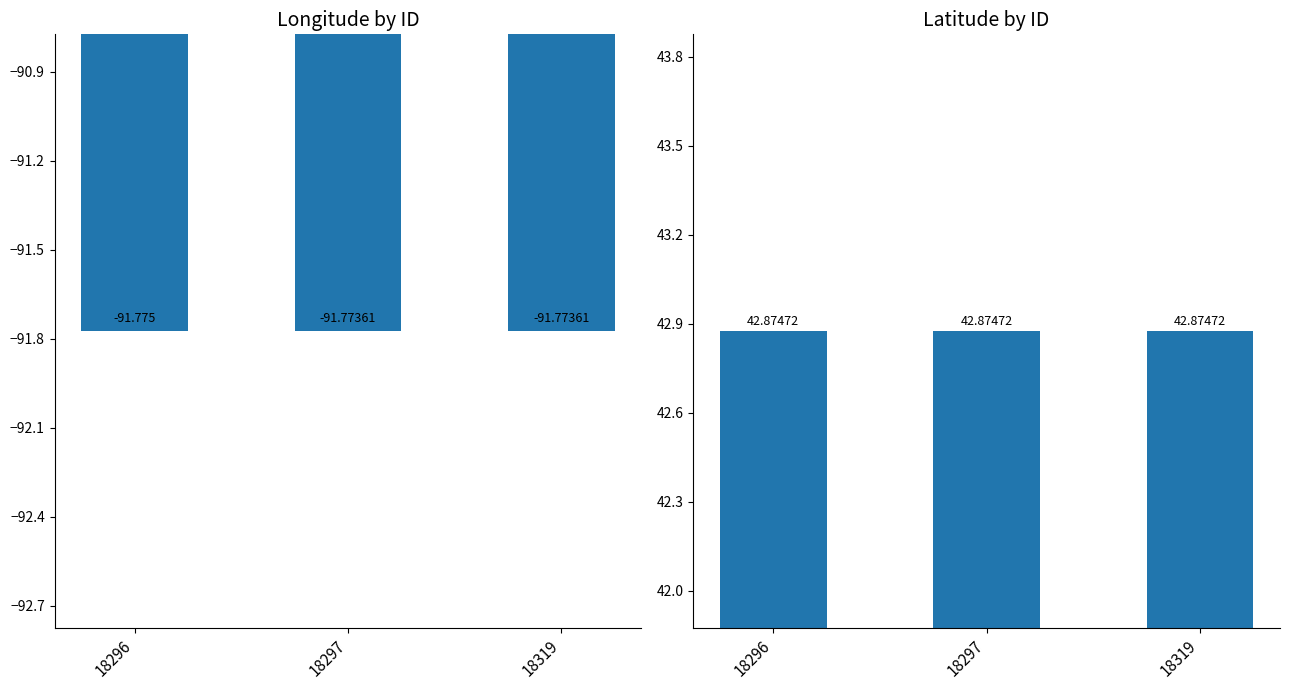

True or false: Longitude has a value of -19.9 at 18296.

False